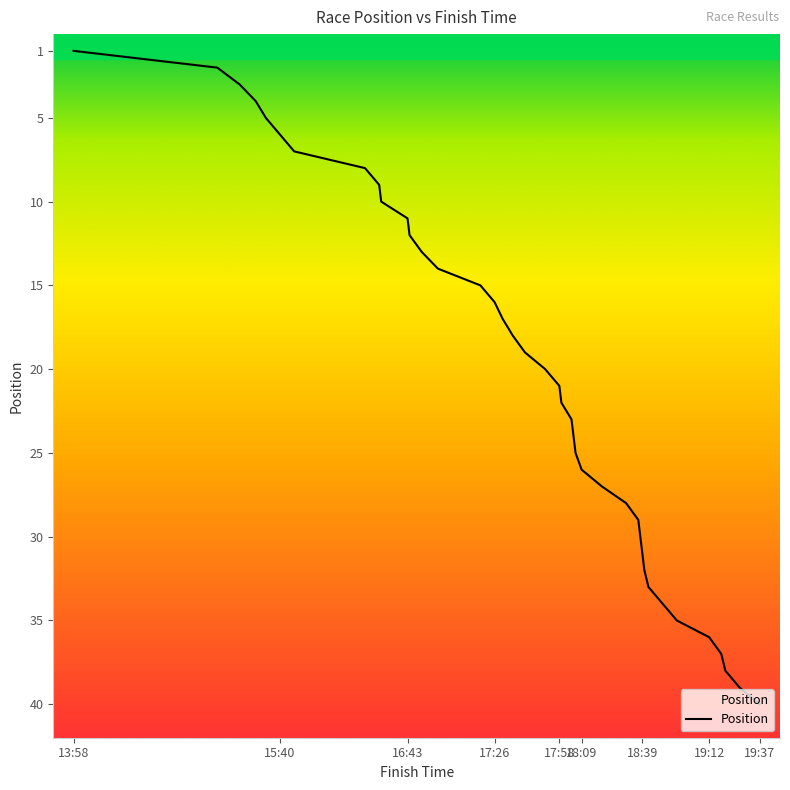

What is the label of the 15th point from the left?

00:17:19